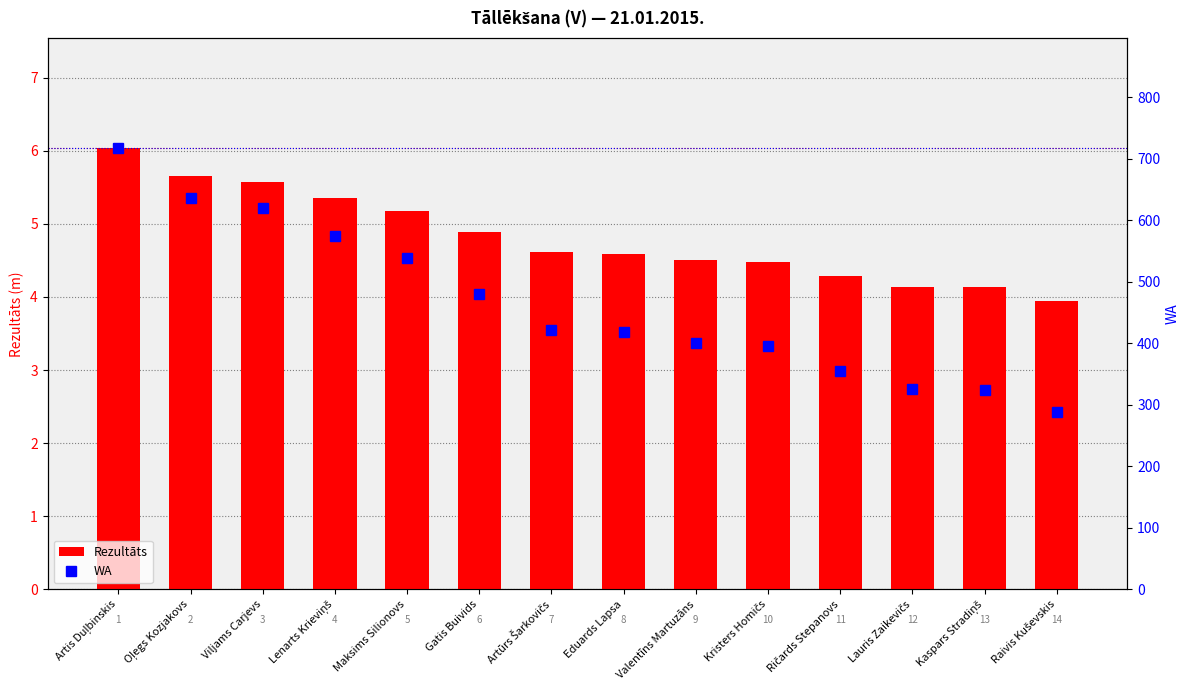

What are all the series names shown in the legend?

Rezultāts, WA